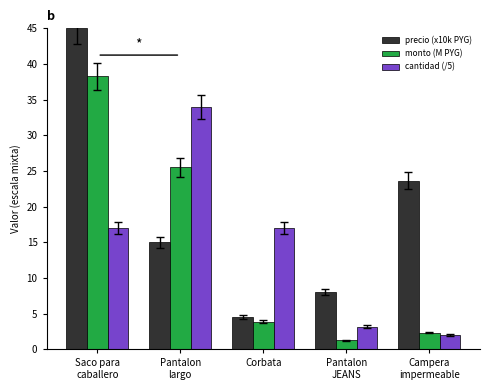

What is the label of the 4th bar from the left?

Pantalon
JEANS